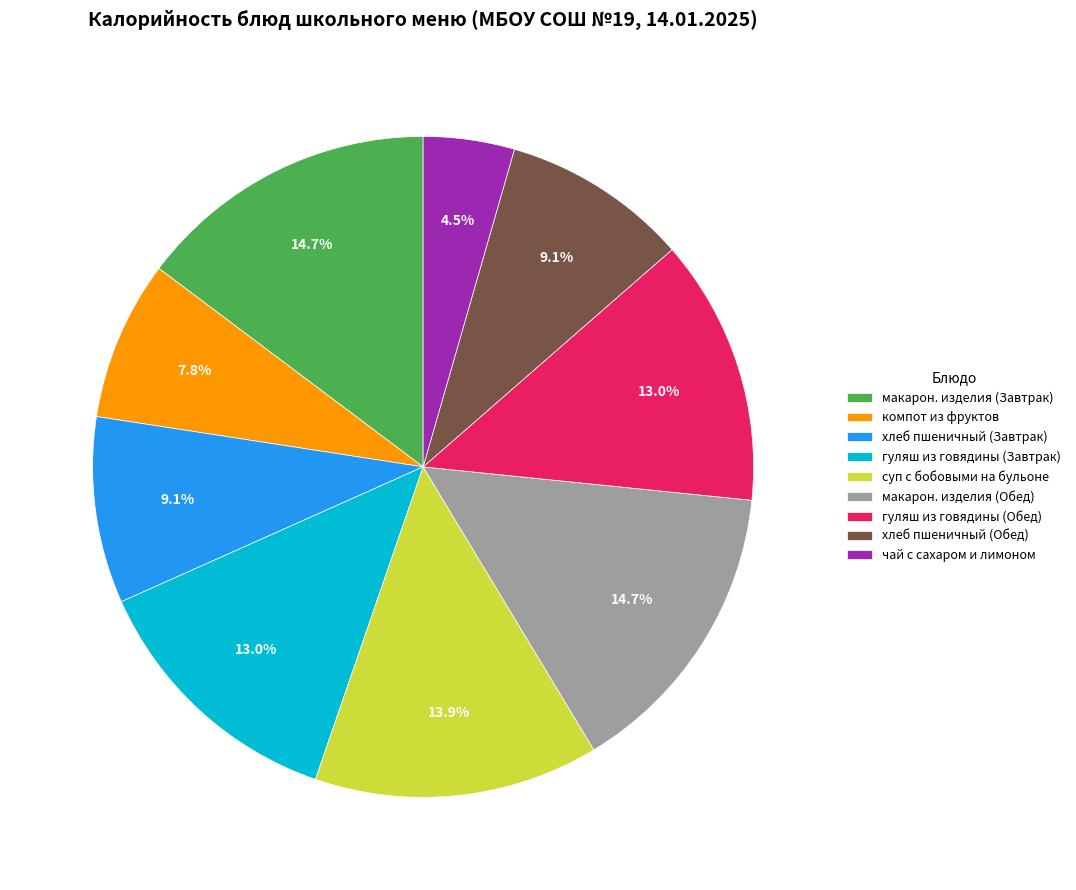

To the nearest percent, what is the combined percentage of суп с бобовыми на бульоне and гуляш из говядины (Завтрак)?

27%